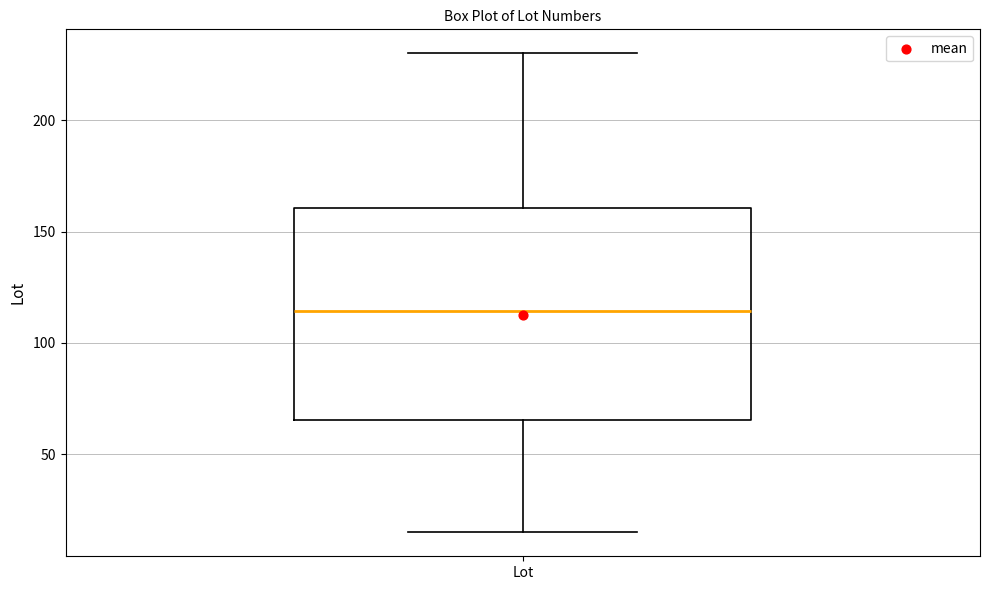

Transcribe this box plot: give where the median line is, the range the box spans, and where the two whiskers end, as read against the y-axis. The values are not printed on the chart, so give them approximately, as read against the axis.

median 115, box 65 to 160, whiskers 15 to 230